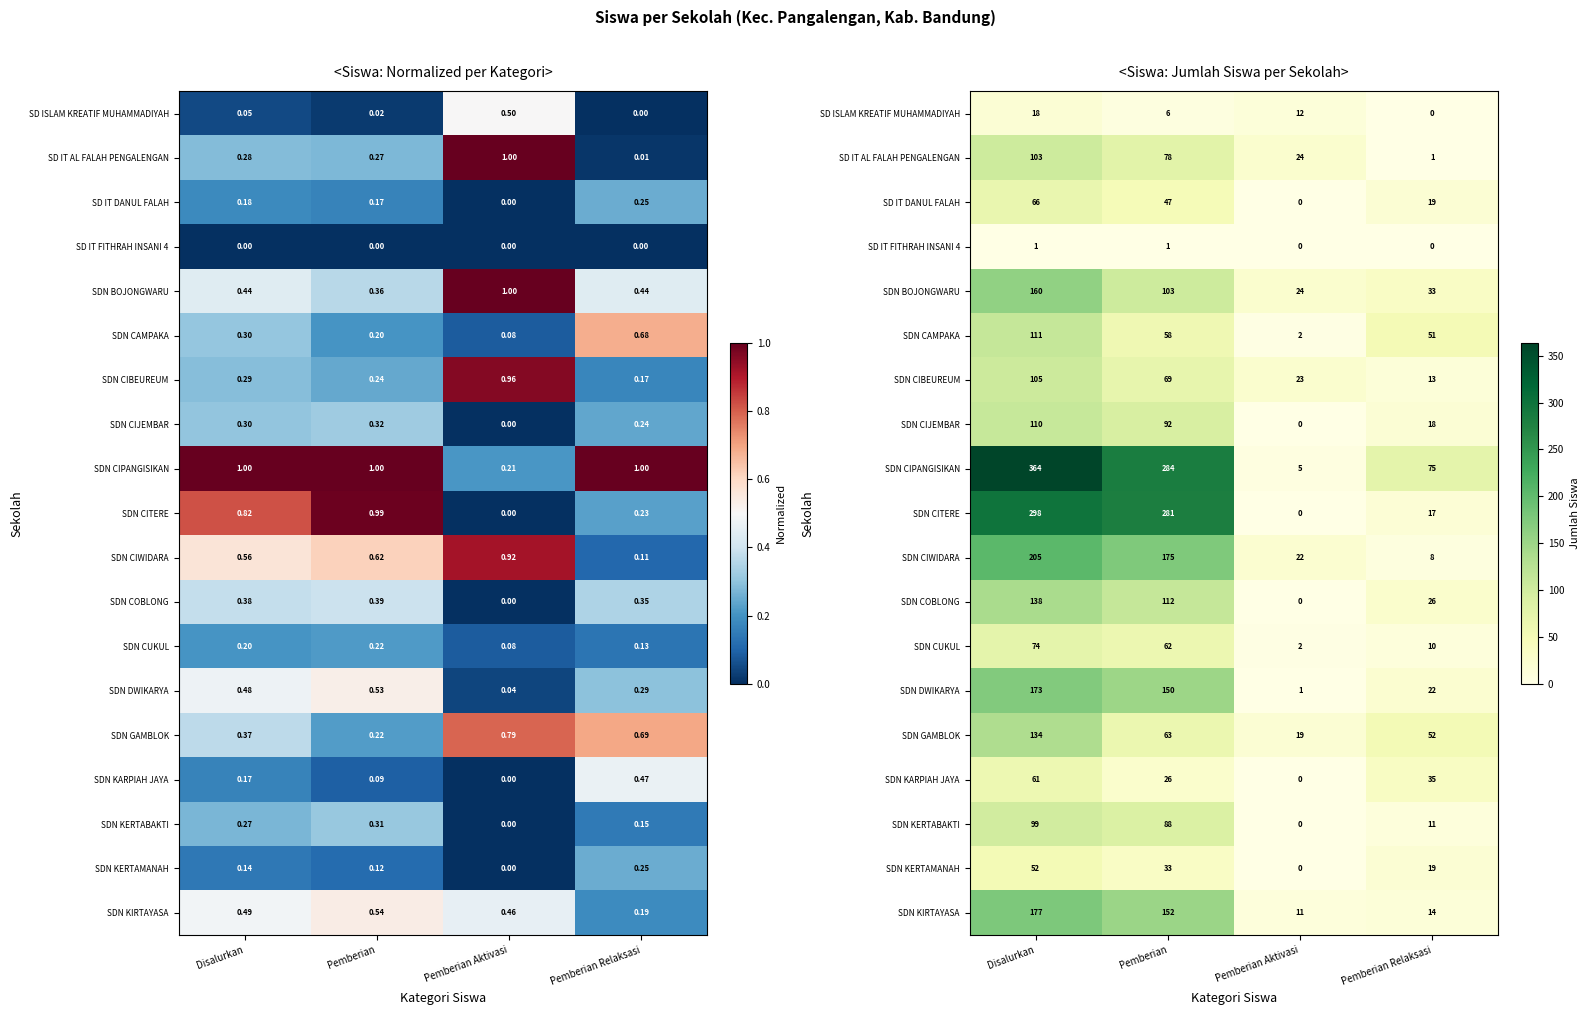

Which series has the largest range (max minus min)?

SDN CIPANGISIKAN